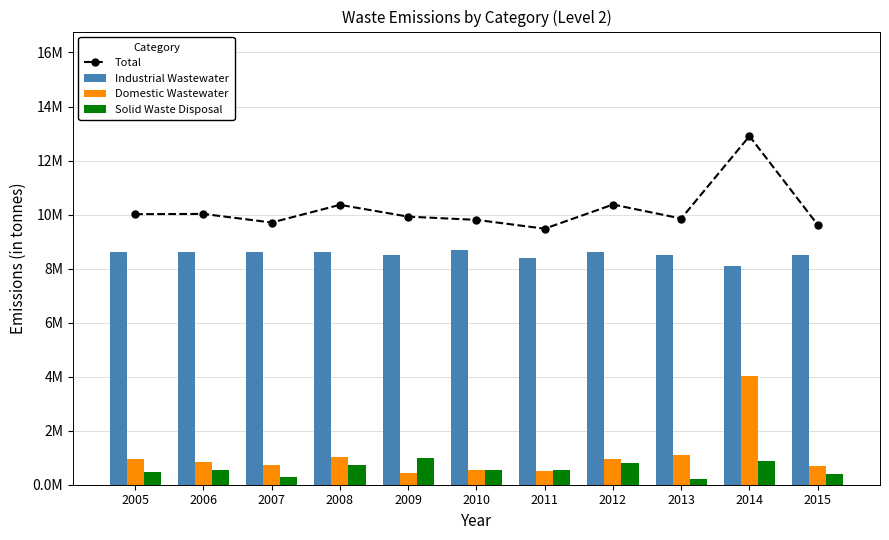

The value of Solid Waste Disposal at 2008 is 0.7. True or false?

True